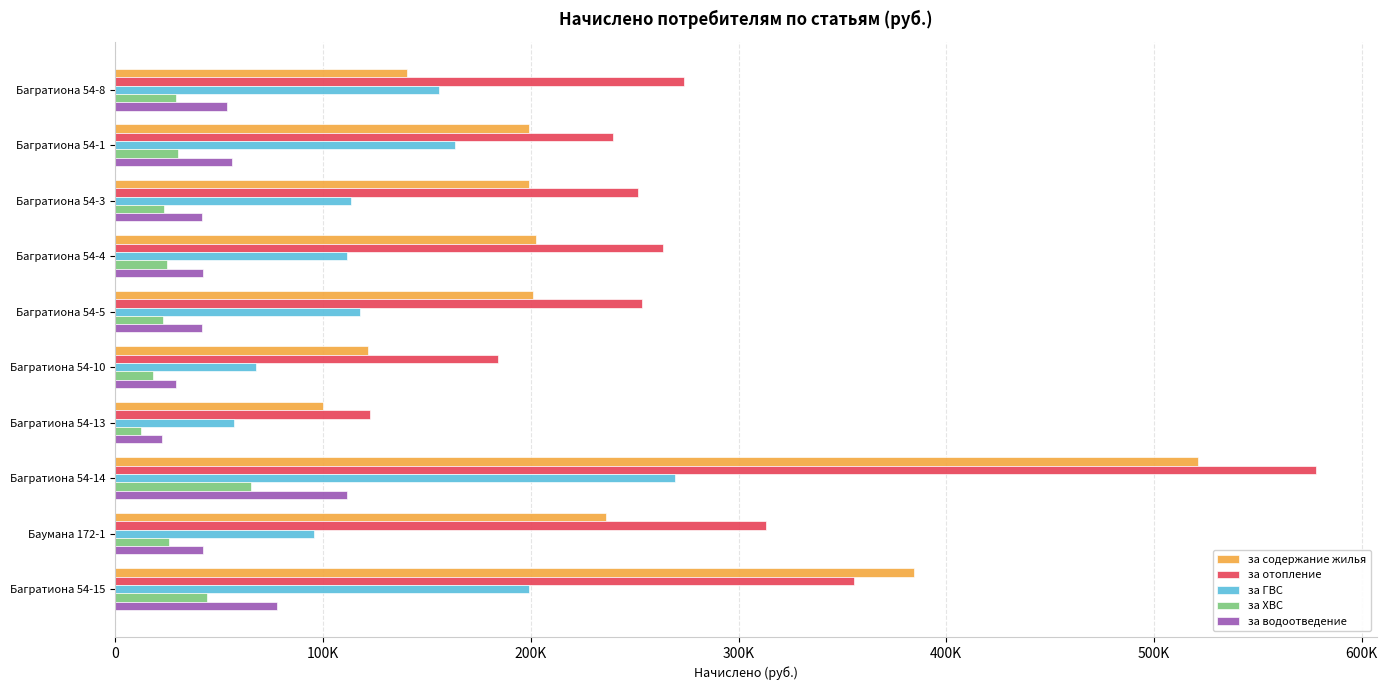

What is the difference between the maximum and minimum values in the за водоотведение series?

88947.0